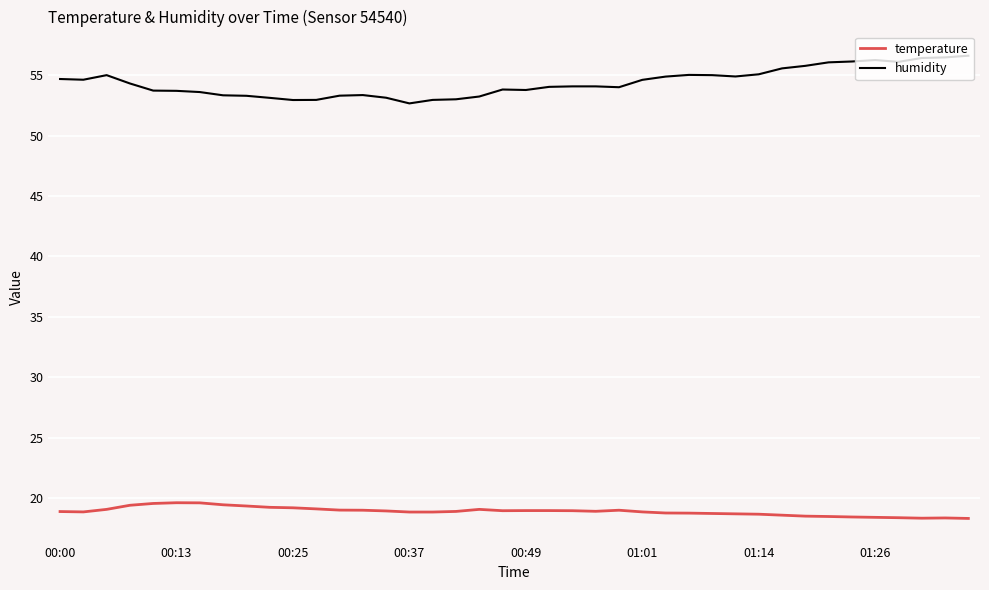

How many lines are shown in the chart?

2